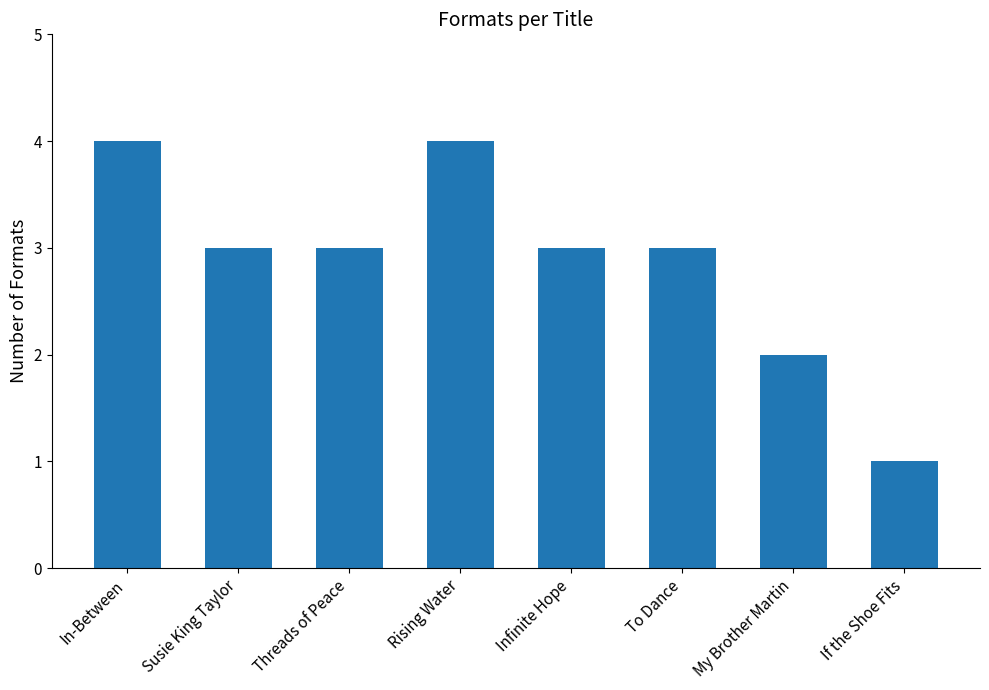

Reading left to right, transcribe all the data shown in this chart.

4	3	3	4	3	3	2	1